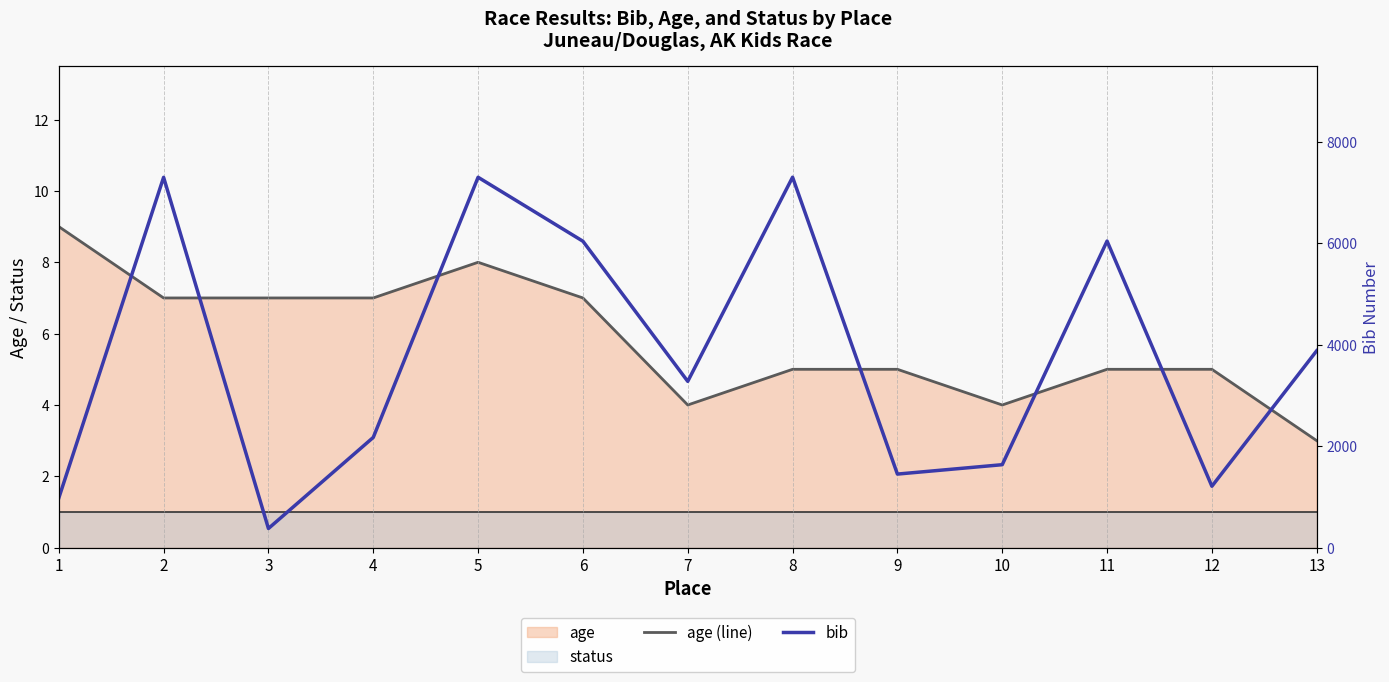

True or false: age (line) and bib cross at least once.

False